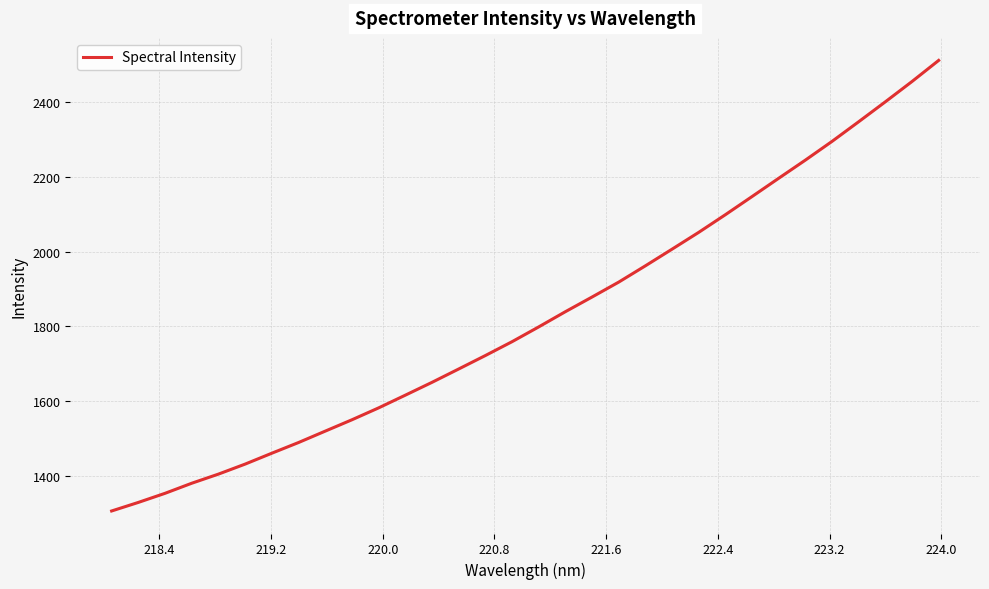

What is the greatest value displayed?

2511.0